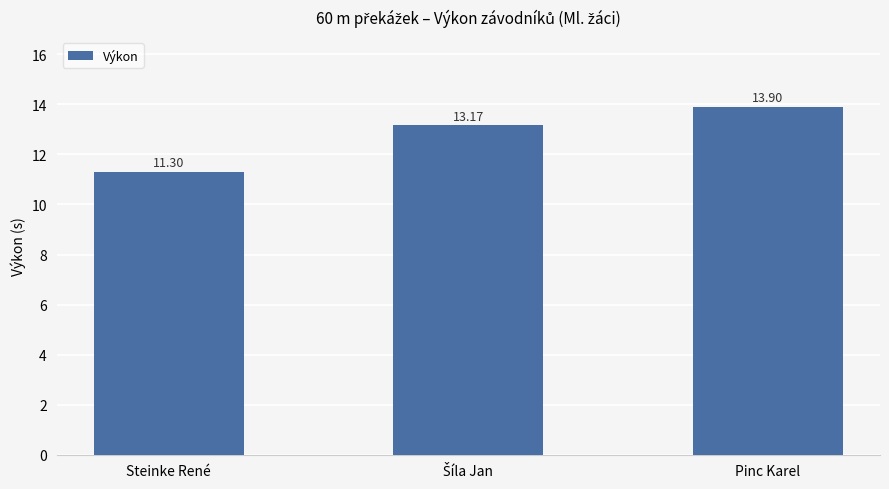

What is the sum of all values?

38.4